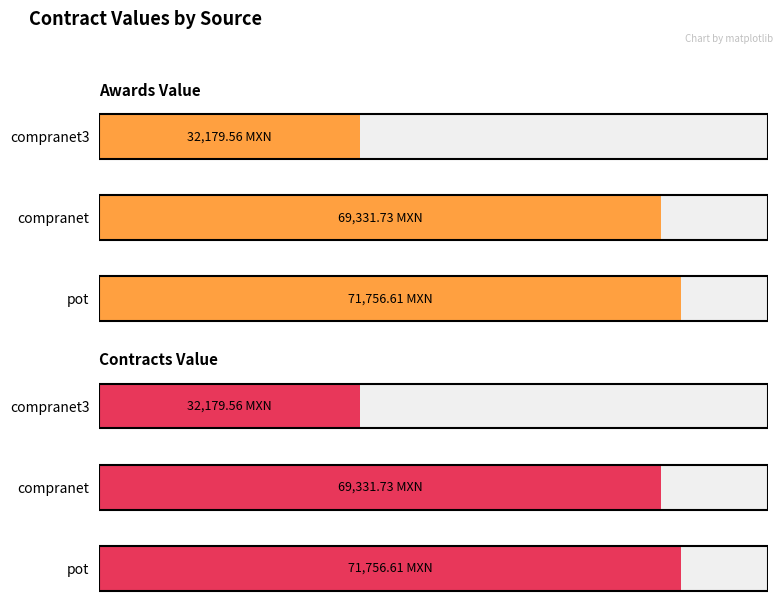

Which series has the largest range (max minus min)?

awards.value.amount